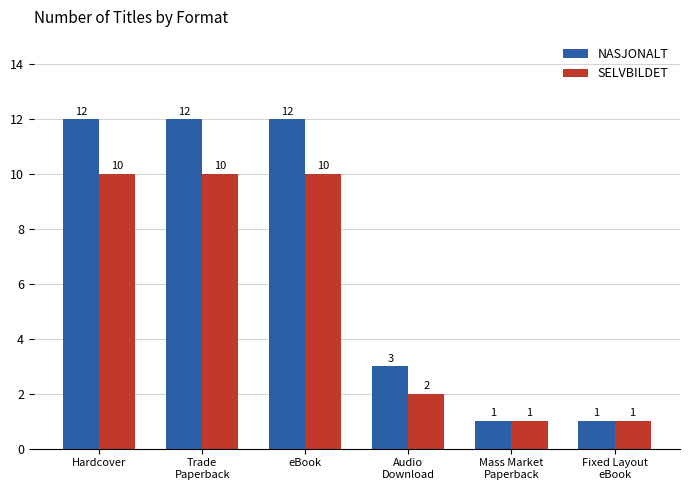

What is the average value of the SELVBILDET series?

6